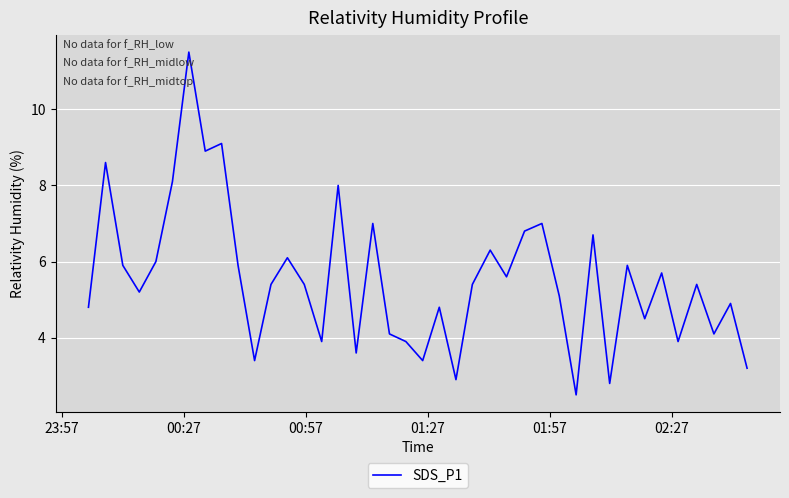

What is the smallest value displayed?

2.5